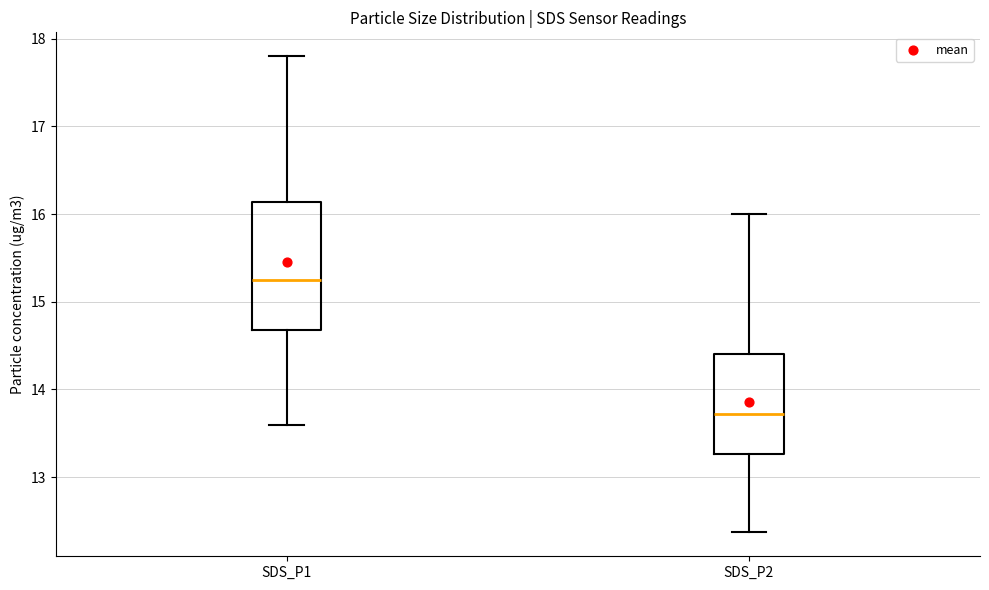

Which box has the highest median line?

SDS_P1